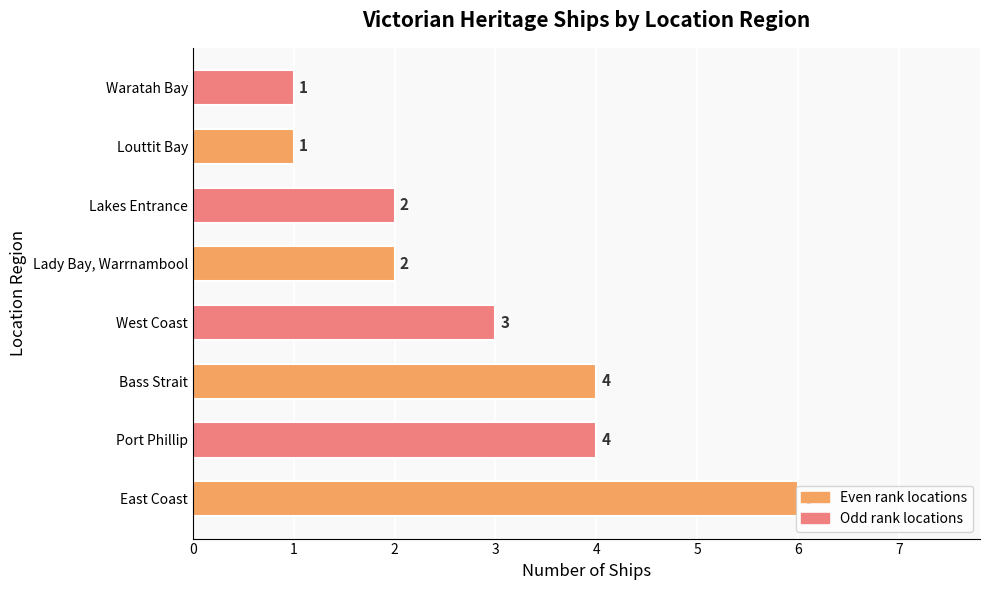

What is the minimum value shown in the chart?

1